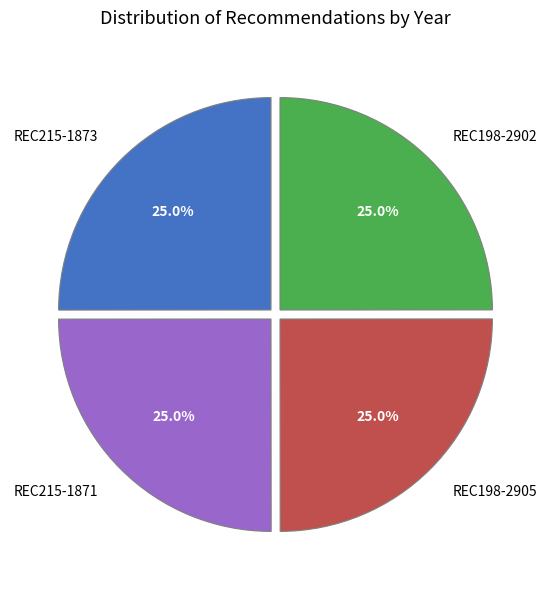

Does any single category account for the majority?

No